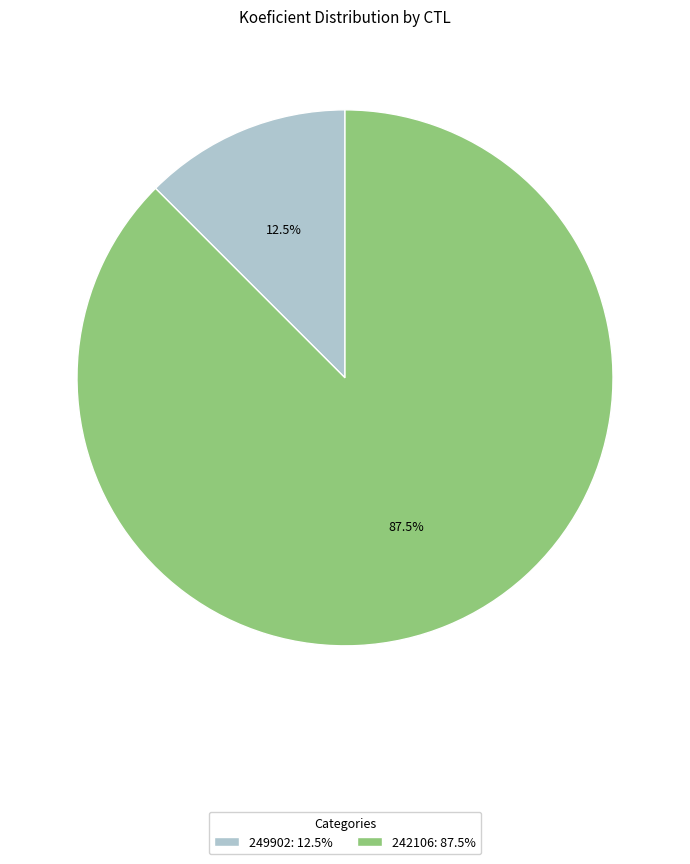

Does 249902 represent more than half of the total?

No